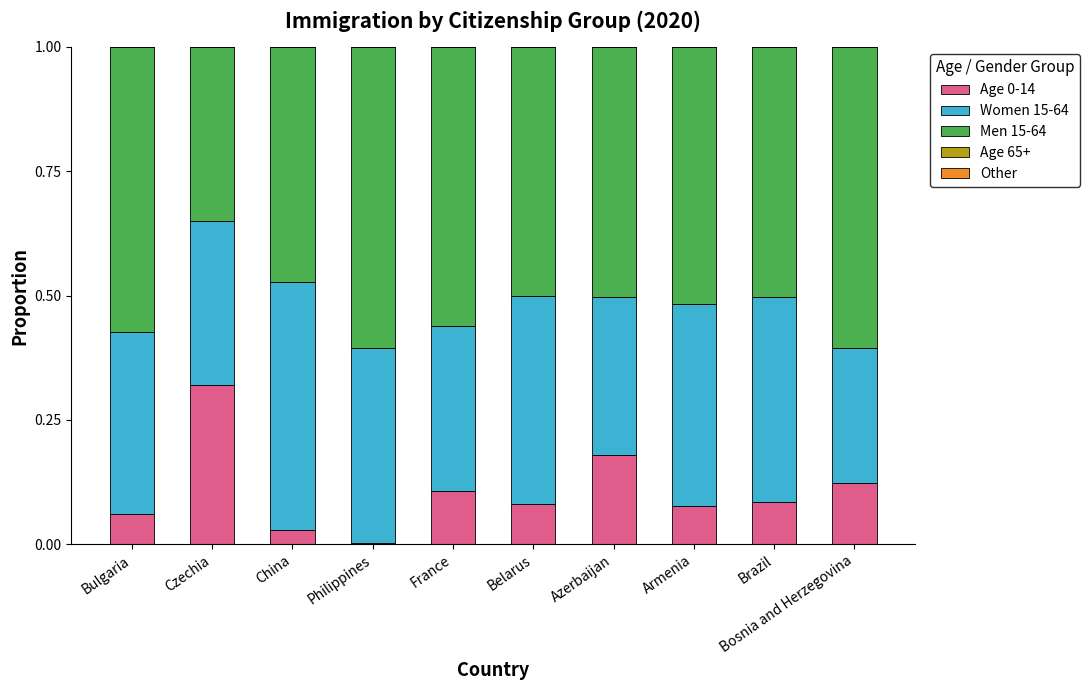

What is the sum of all Age 0-14 values?

1.1